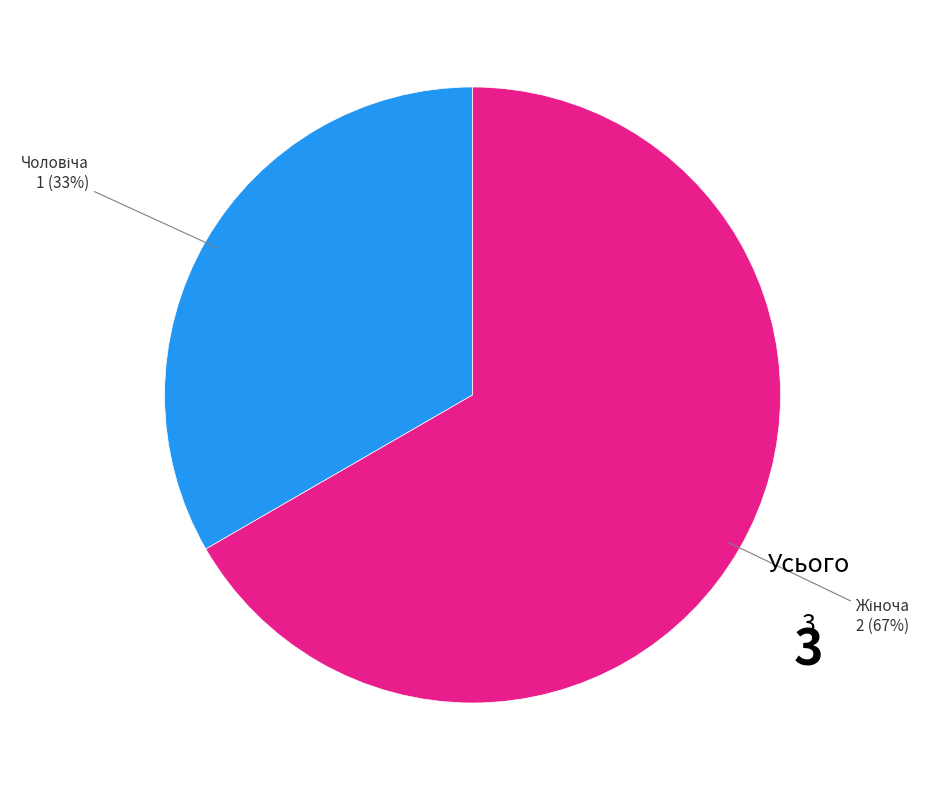

To the nearest percent, what is the average slice percentage?

50%